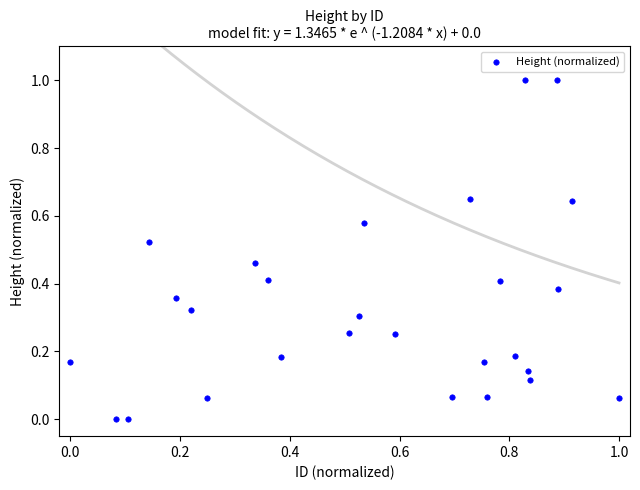

What is the range of X values (max minus min)?

1.0